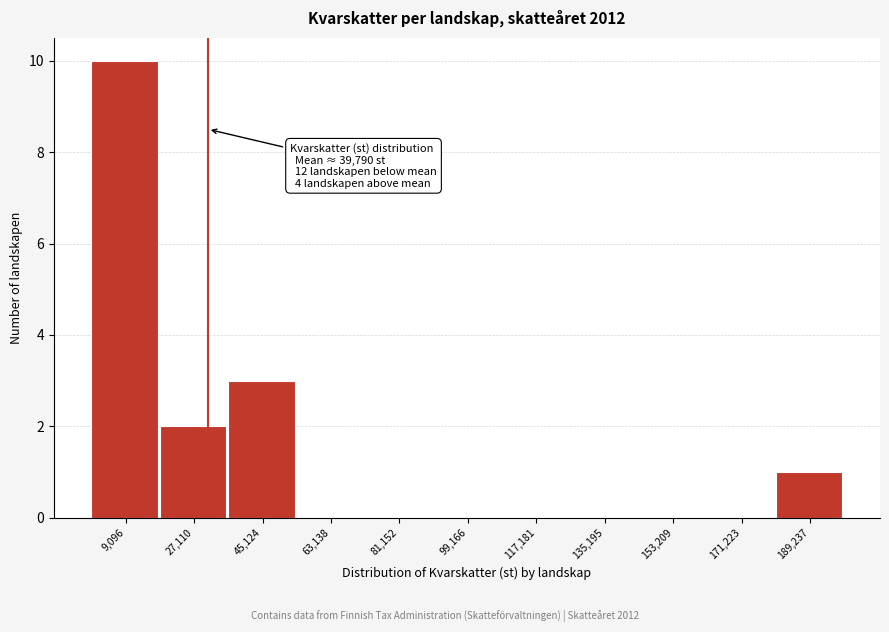

Reading right to left, list all the values displayed in this chart.

189,237=1	171,223=0	153,209=0	135,195=0	117,181=0	99,166=0	81,152=0	63,138=0	45,124=3	27,110=2	9,096=10